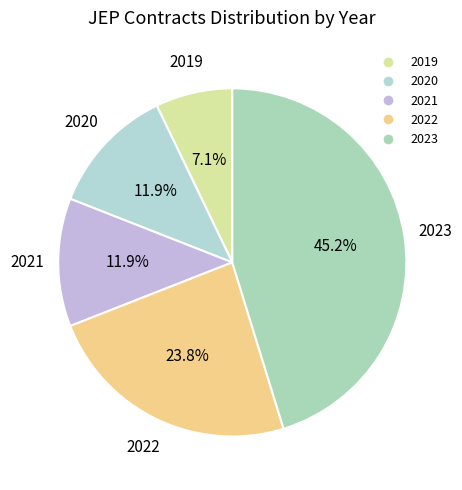

How many slices are in this pie chart?

5